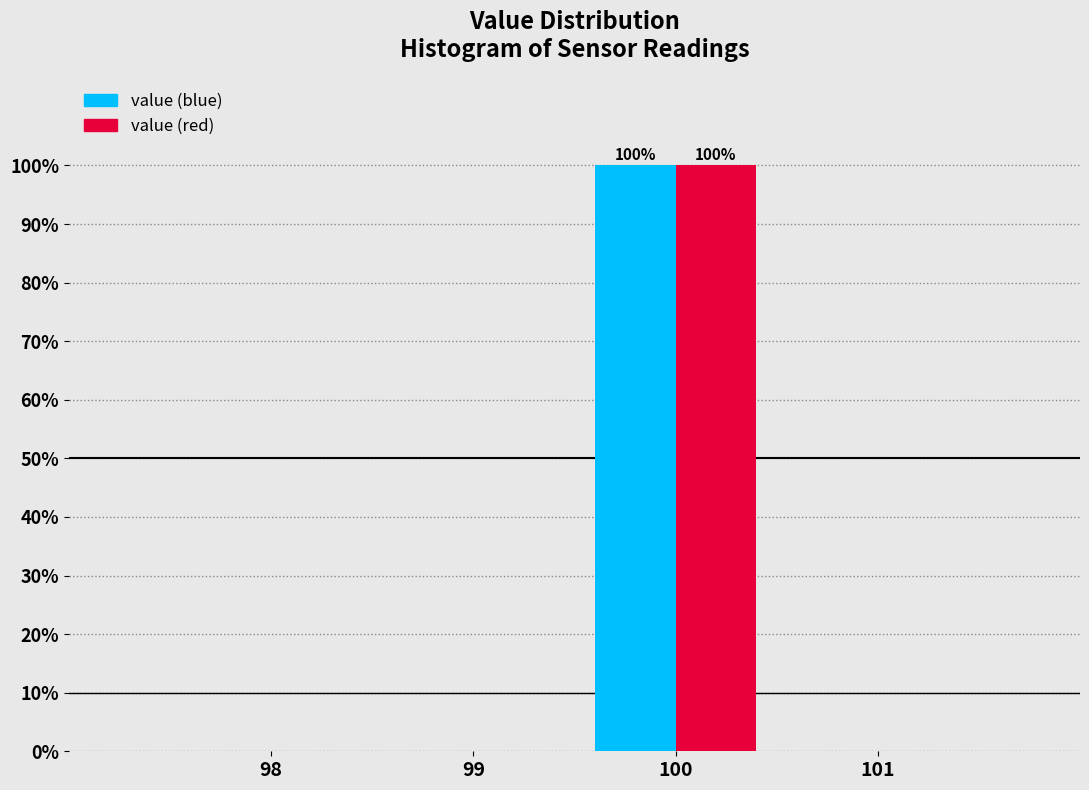

Reading right to left, list all the values displayed in this chart.

value (blue): 101=0	100=100	99=0	98=0
value (red): 101=0	100=100	99=0	98=0